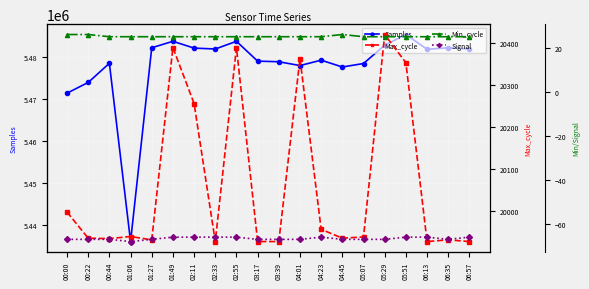

Reading left to right, list all the values displayed in this chart.

Samples: 5471370	5473917	5478482	5436021	5482187	5483719	5482101	5481888	5483719	5478996	5478851	5477941	5479227	5477600	5478429	5482790	5485337	5481811	5482187	5481888
Max_cycle: 19998	19936	19935	19940	19932	20389	20256	19928	20389	19928	19928	20363	19957	19936	19939	20420	20353	19928	19932	19928
Min_cycle: 26	26	25	25	25	25	25	25	25	25	25	25	25	26	25	25	25	25	25	25
Signal: -67	-67	-67	-68	-67	-66	-66	-66	-66	-67	-67	-67	-66	-67	-67	-67	-66	-66	-67	-66